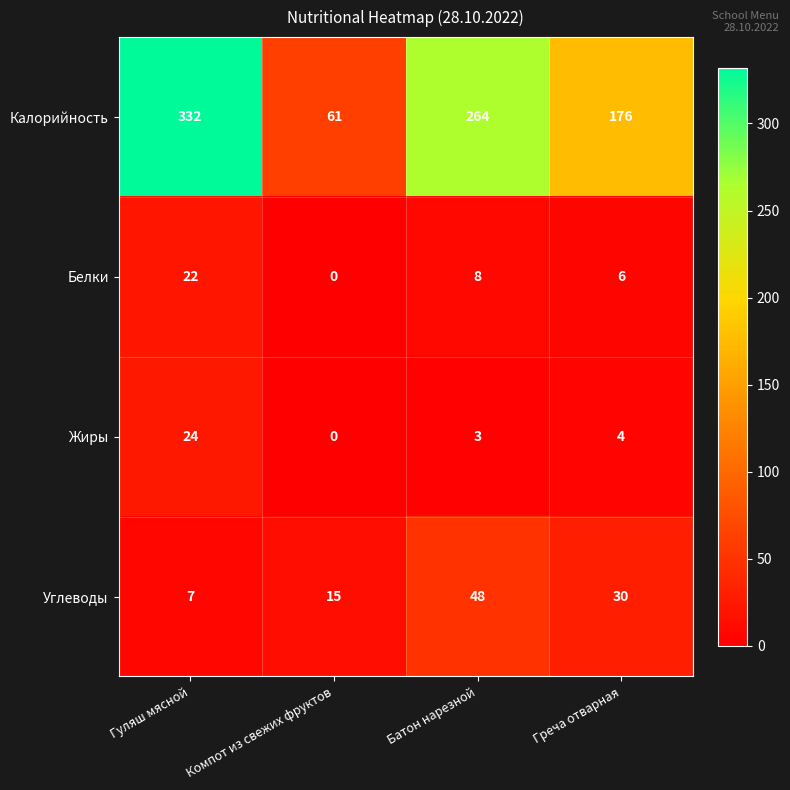

Read the Углеводы value at Батон нарезной.

48